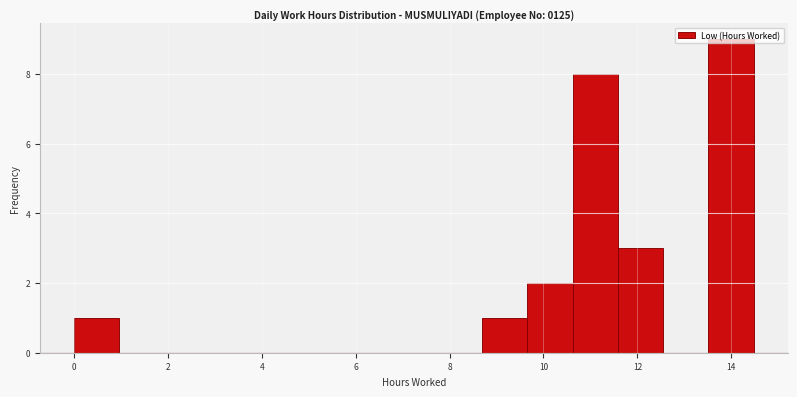

How tall is the bar that spans 9.6 to 10.6 on the x-axis? Neither the bar edges nor the heights are printed on the chart, so give them approximately, as read against the axes.

2